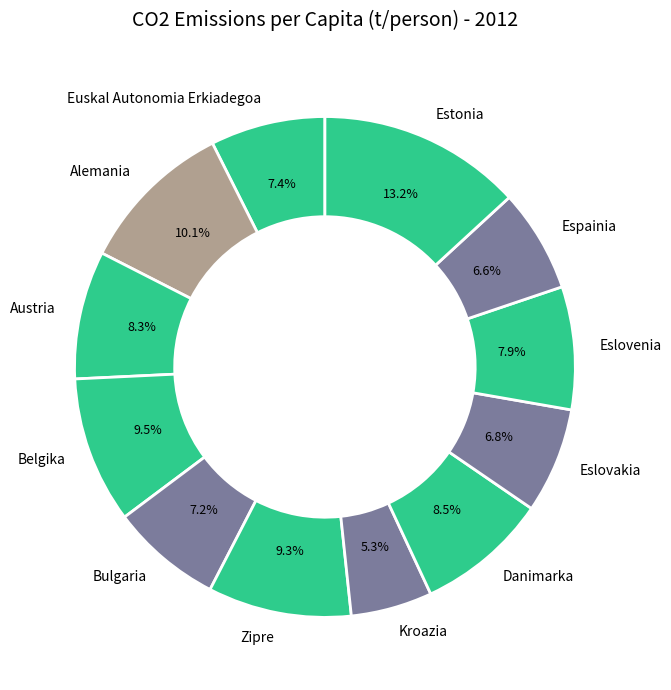

Combined, do Estonia and Austria account for over 50%?

No